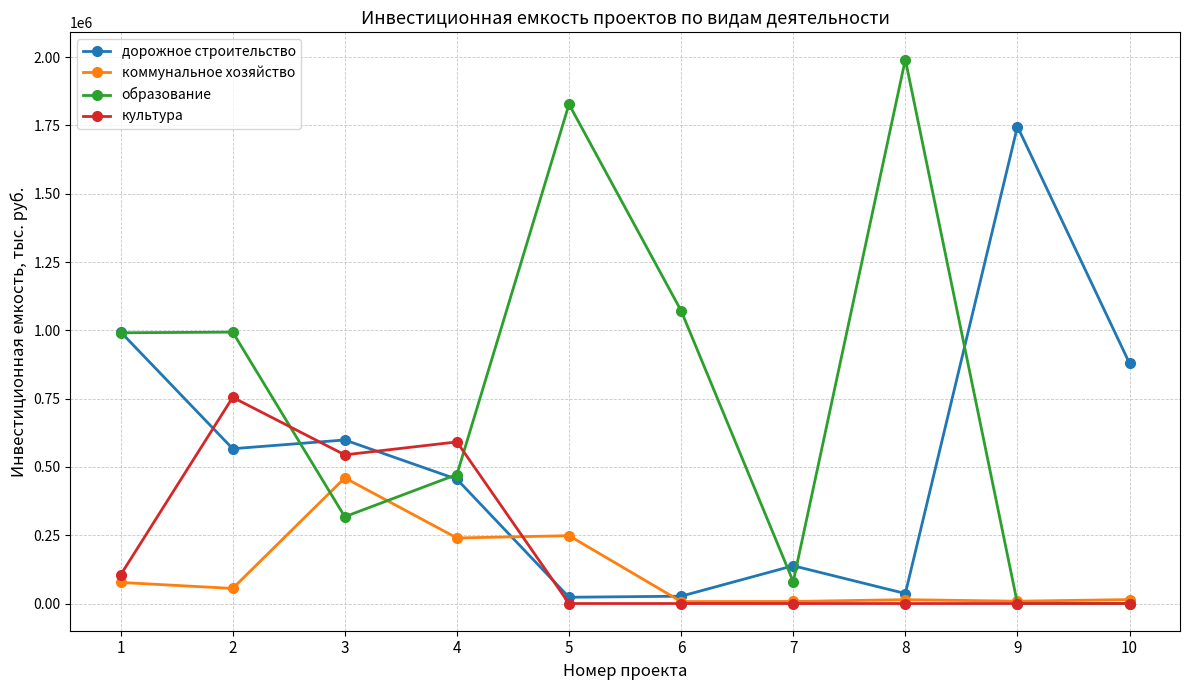

At 3, list the series in order from largest to smallest.

дорожное строительство, культура, коммунальное хозяйство, образование